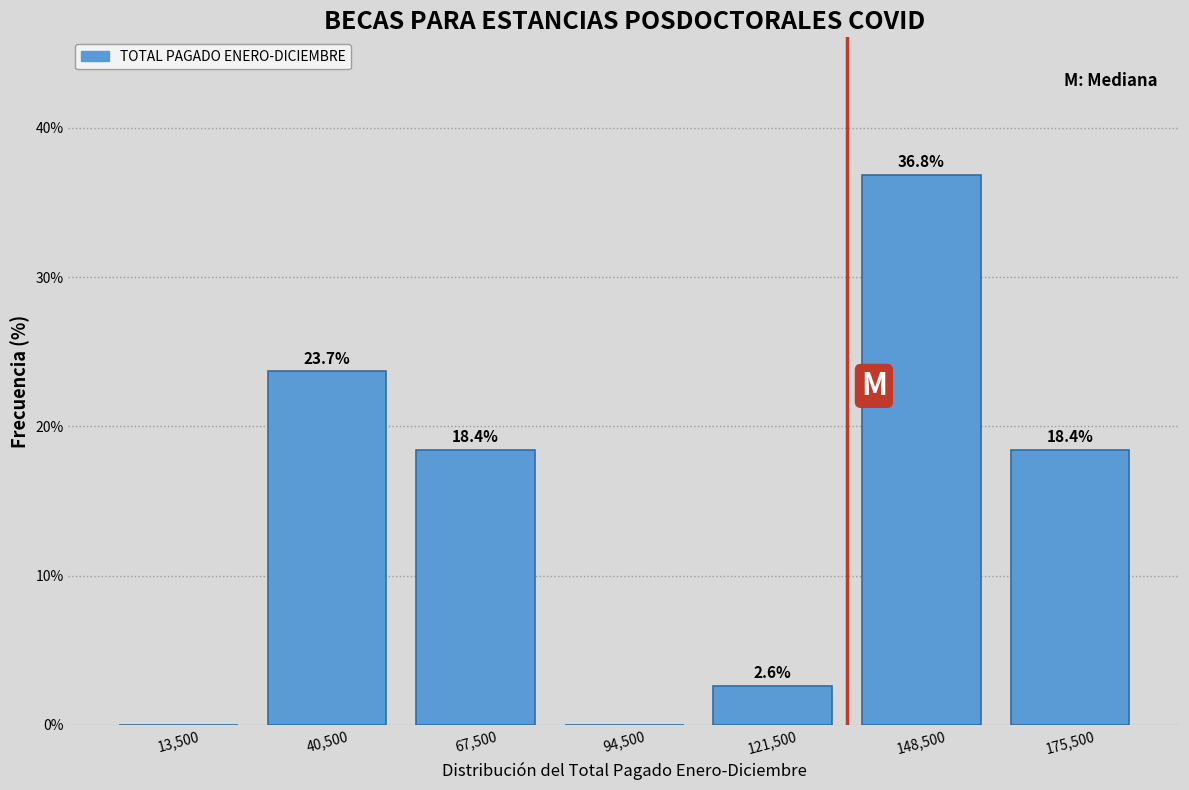

Which range on the x-axis has the tallest bar?

135000 to 162000